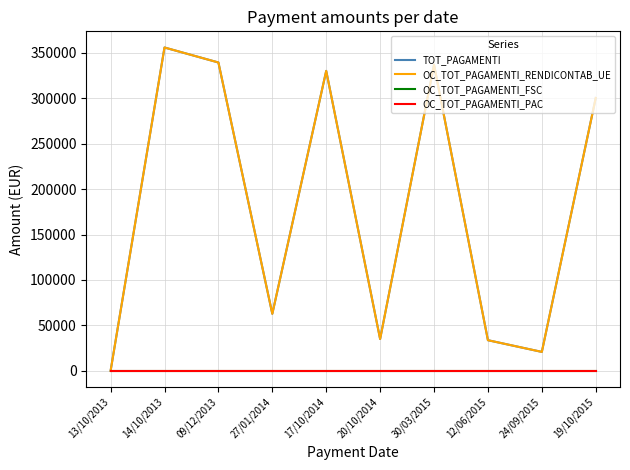

True or false: OC_TOT_PAGAMENTI_RENDICONTAB_UE and TOT_PAGAMENTI cross at least once.

False